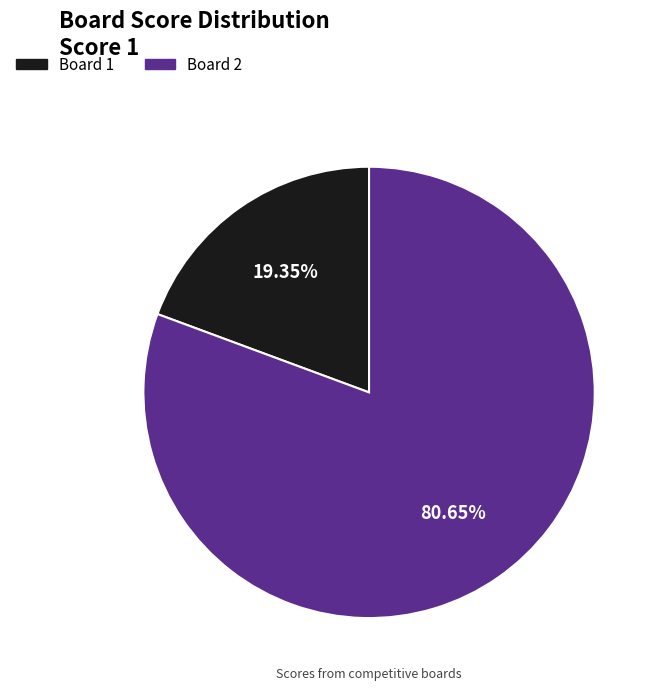

To the nearest percent, what is the difference between the largest and smallest slice percentages?

61%